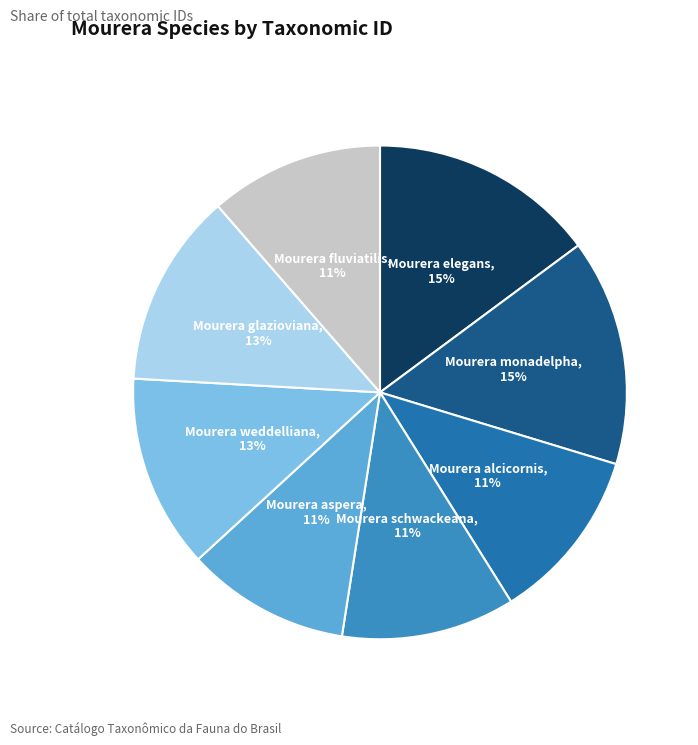

To the nearest percent, what is the average slice percentage?

12%